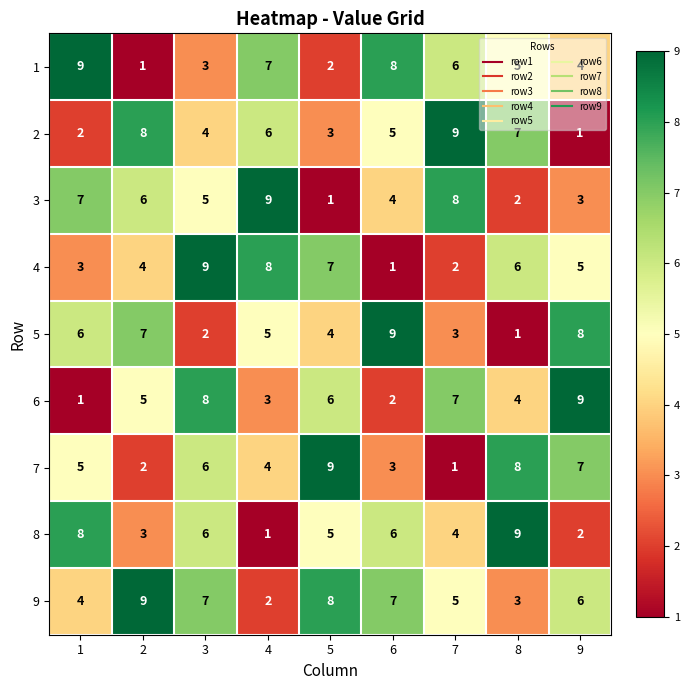

Between 5 and 8, which series saw the biggest shift?

9